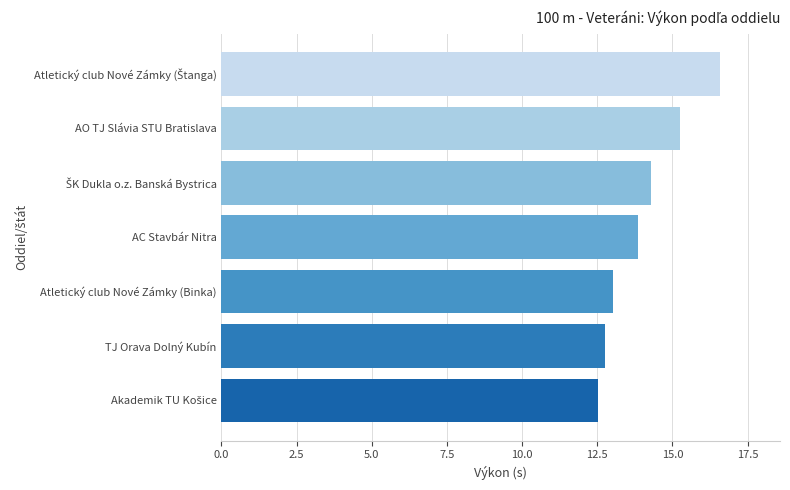

True or false: the data shows 21.3 at TJ Orava Dolný Kubín.

False